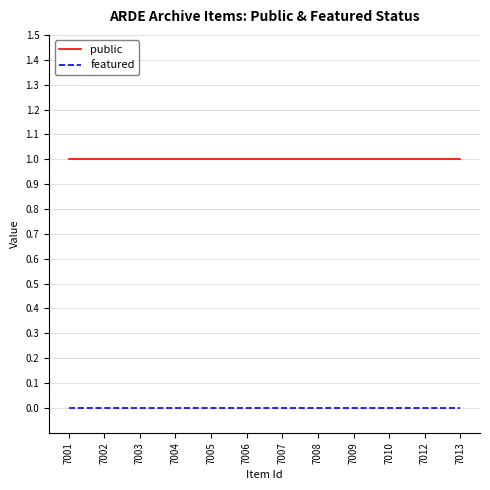

True or false: featured and public intersect in this chart.

False